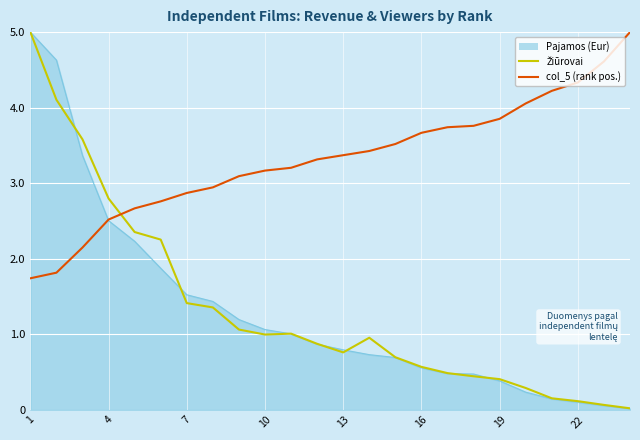

How many lines are shown in the chart?

3